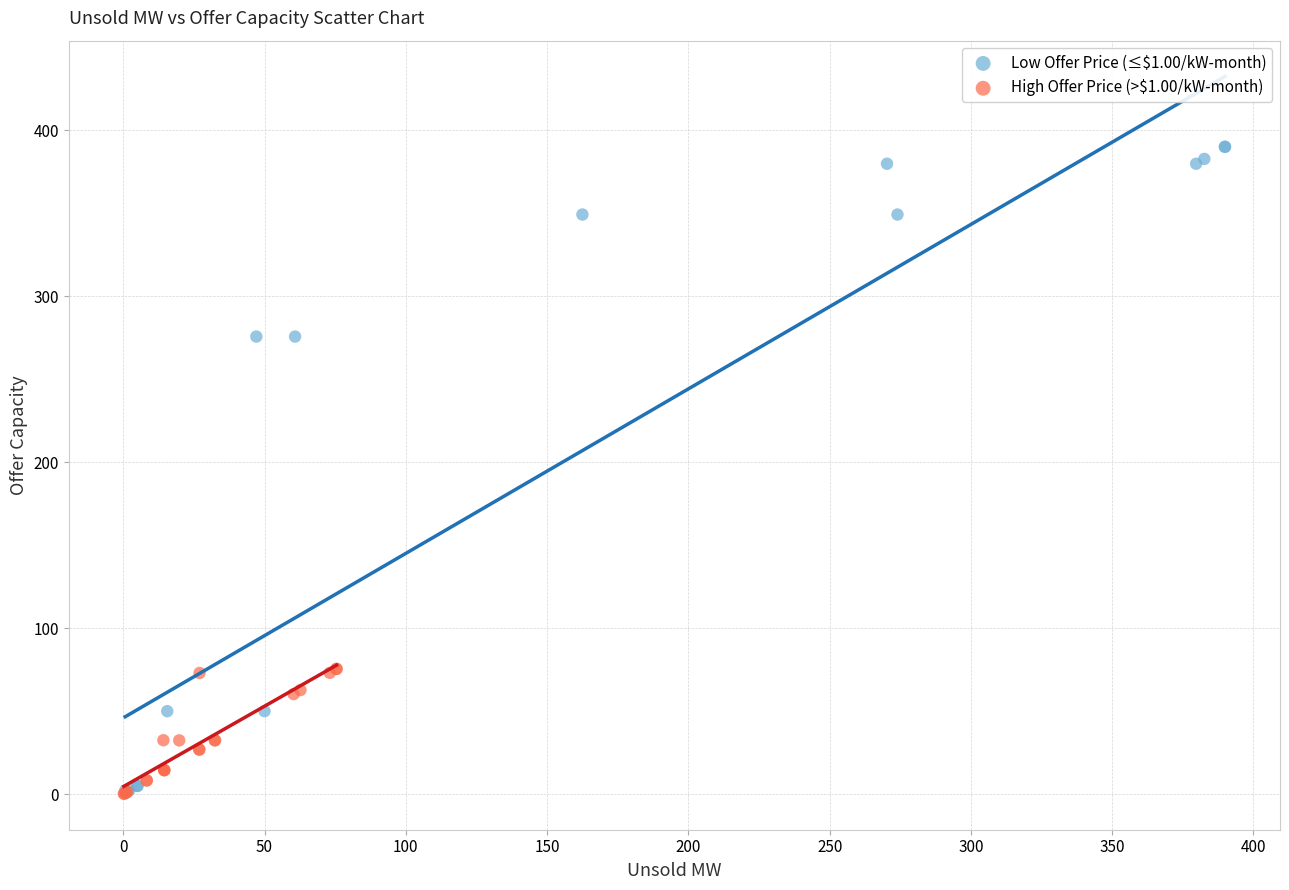

What are all the series names shown in the legend?

Low Offer Price (≤$1.00/kW-month), High Offer Price (>$1.00/kW-month)